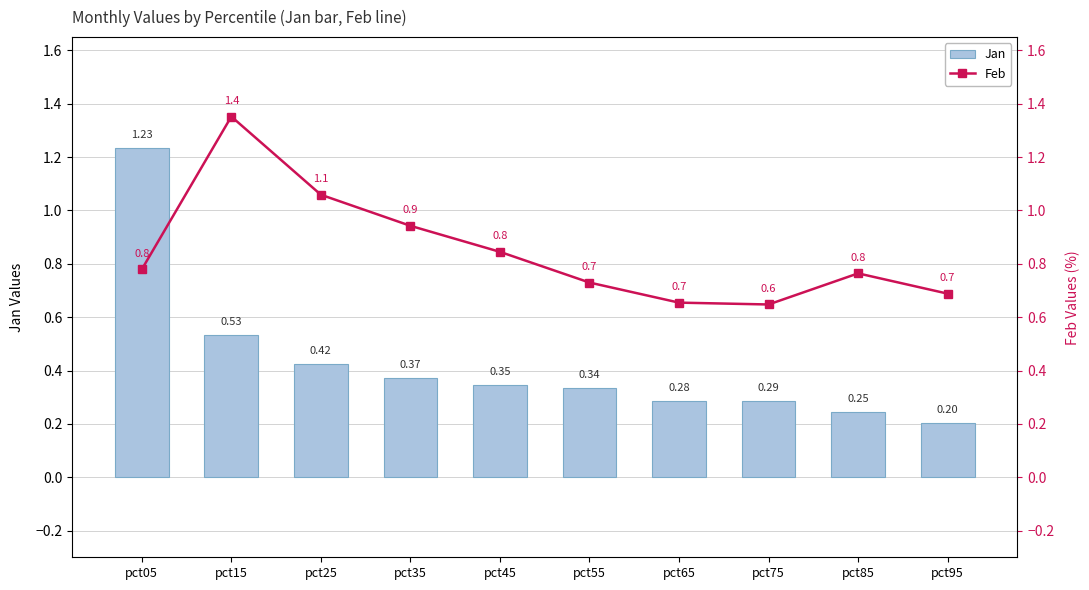

At which label is Jan closest to 0?

pct95